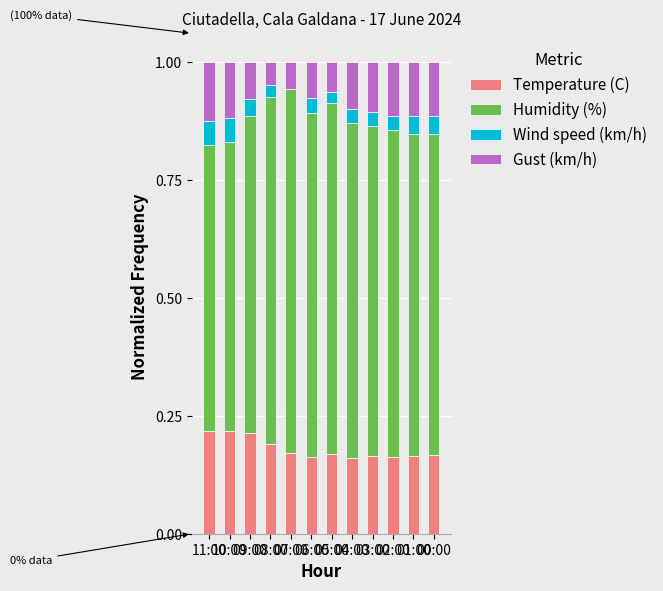

What are all the series names shown in the legend?

Temperature (C), Humidity (%), Wind speed (km/h), Gust (km/h)